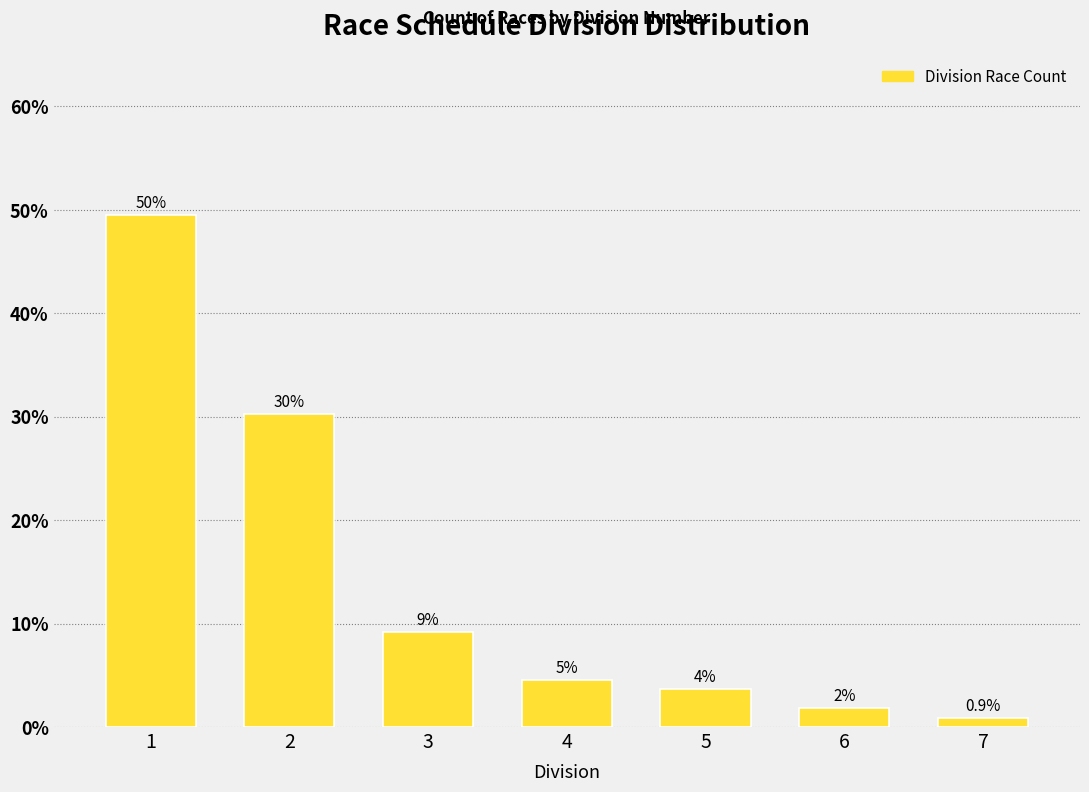

Are the bars horizontal?

No